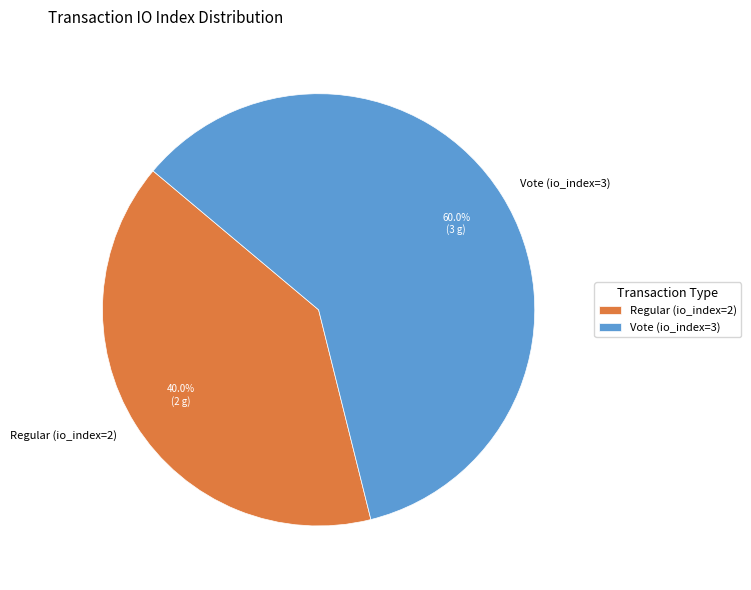

True or false: Vote (io_index=3) accounts for 47% of the total.

False